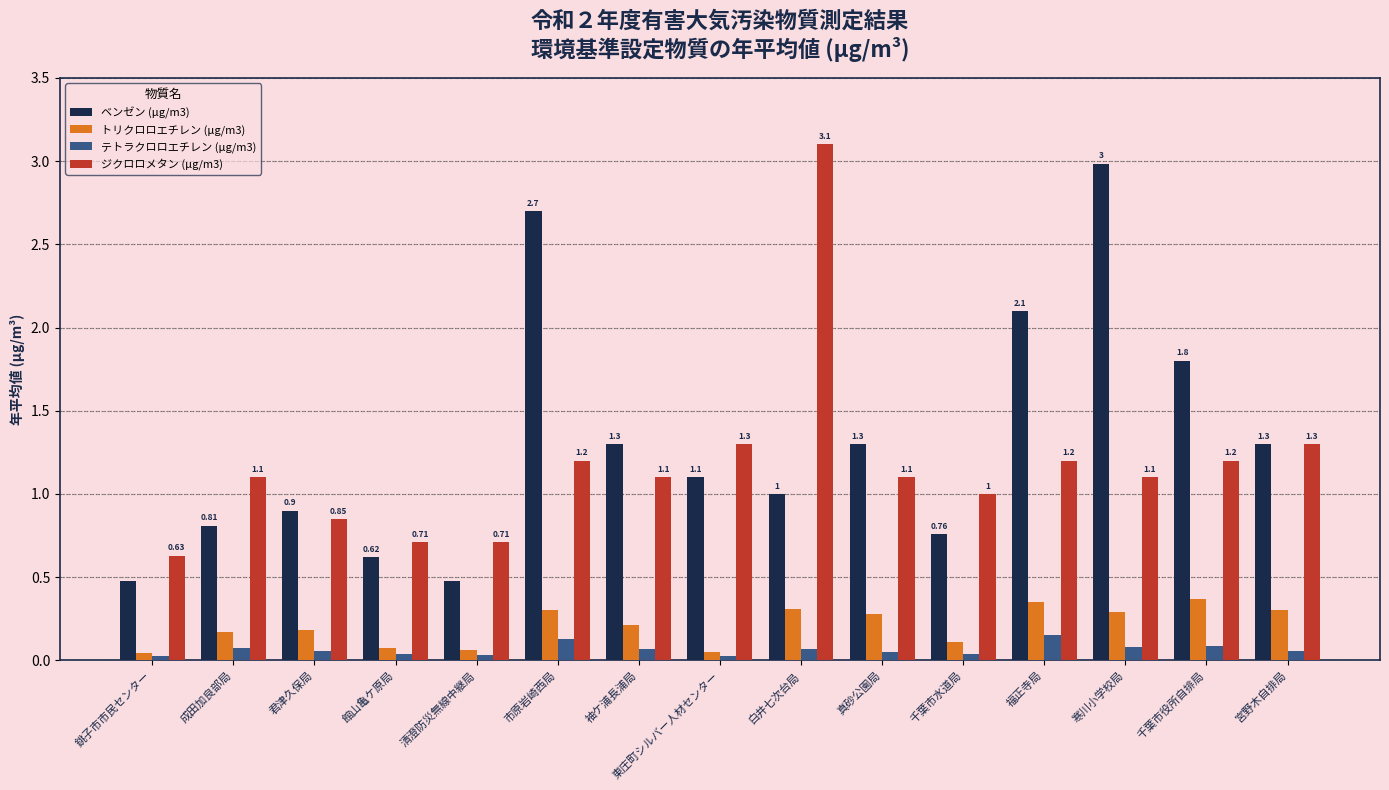

What is the label of the 9th bar from the left?

白井七次台局